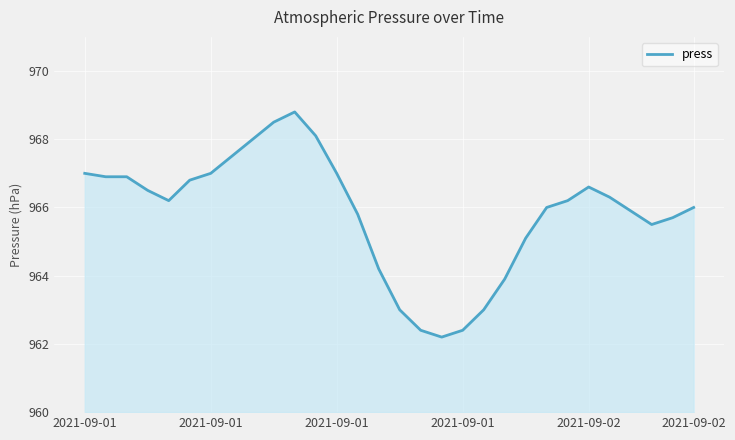

What is the minimum value shown in the chart?

962.2